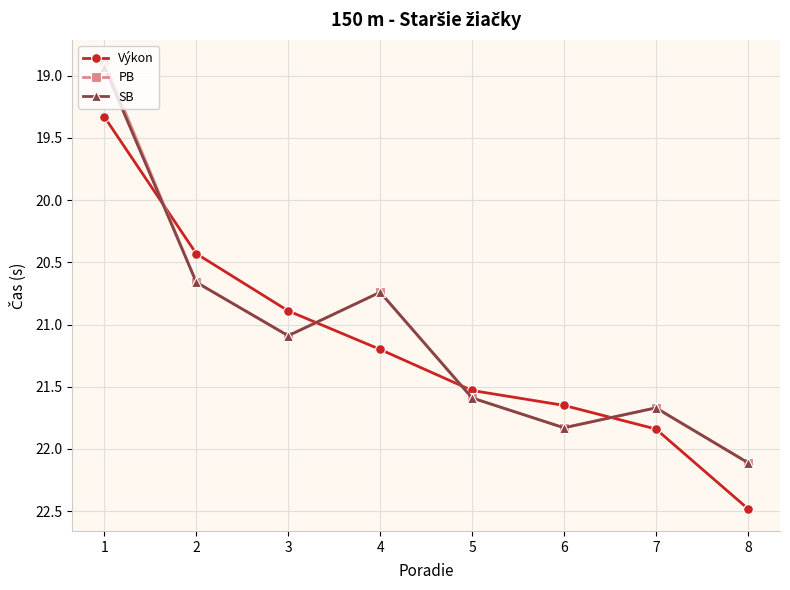

True or false: PB has a value of 21.1 at 3.

True